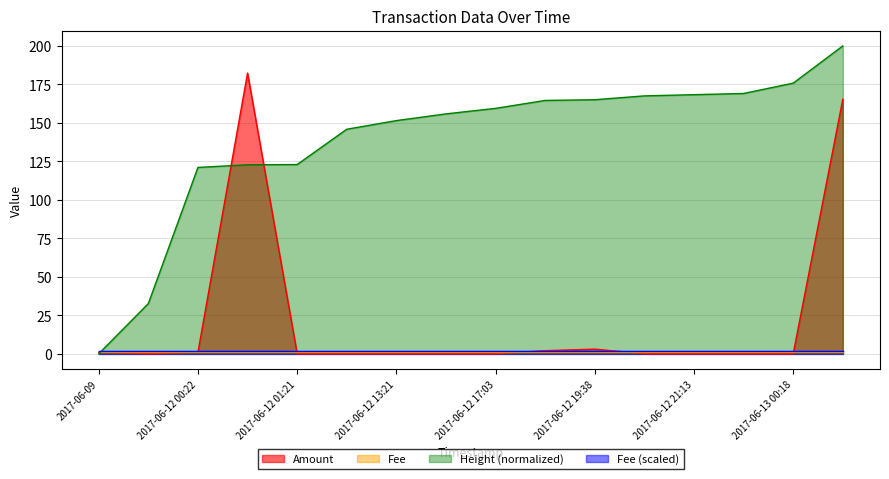

What is the difference between the Amount values at 2017-06-12 00:22 and 2017-06-12 11:13?

1.0